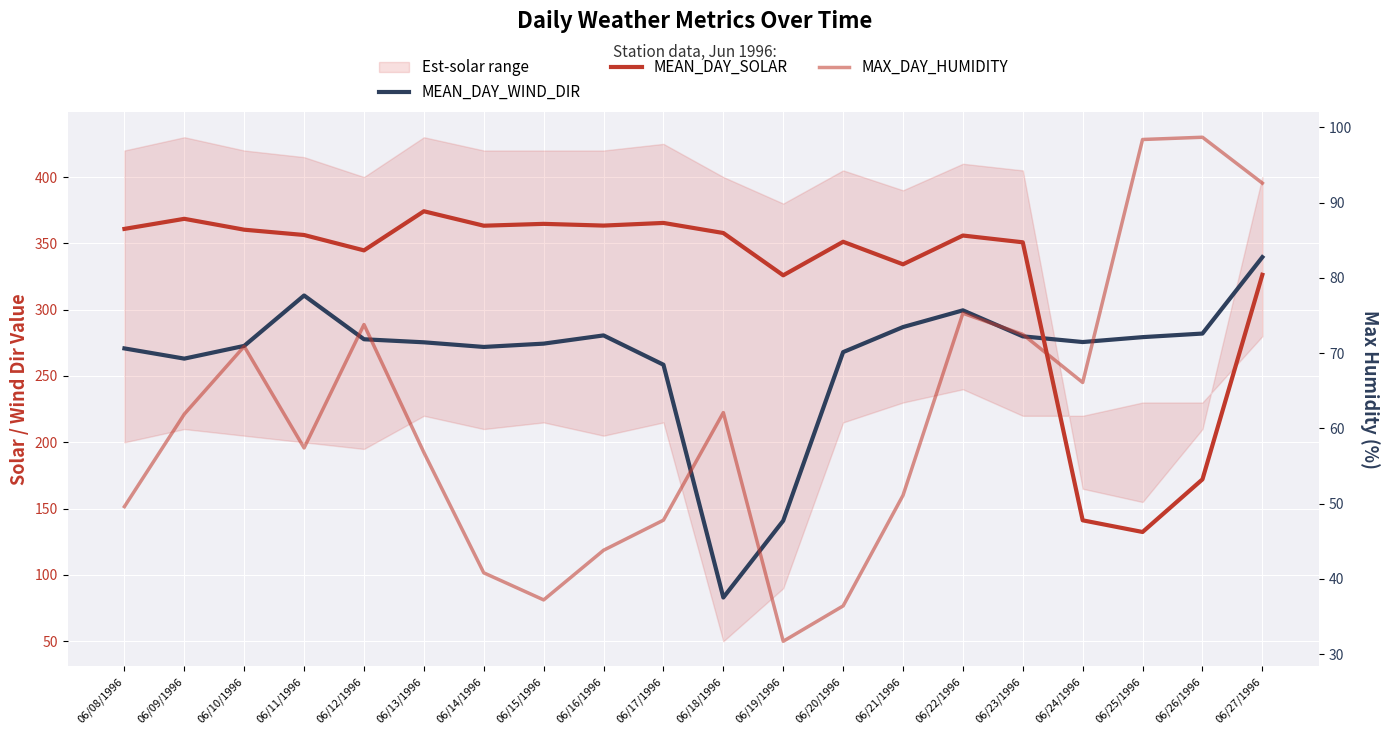

What is the maximum value shown in the chart?

374.2